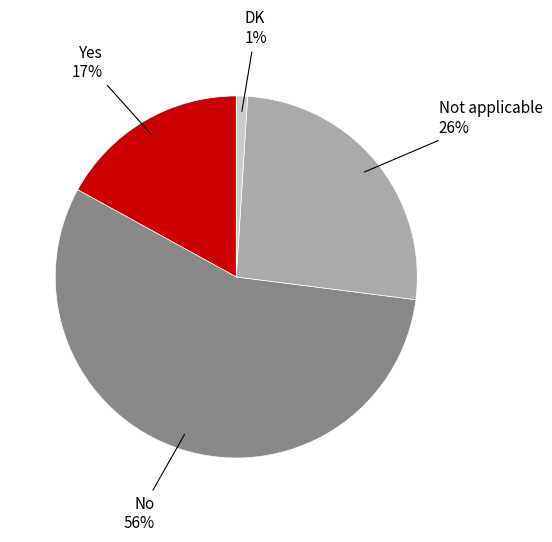

Count the number of slices in the pie.

4